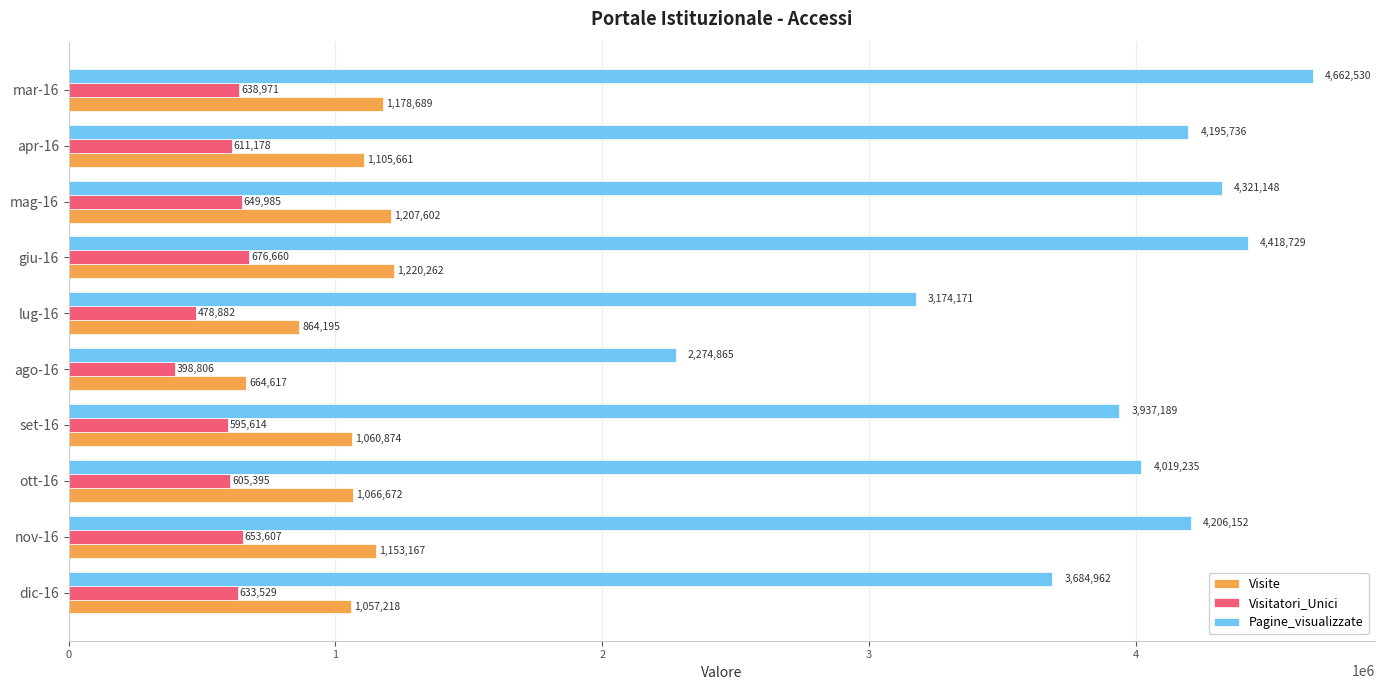

What is the difference between the maximum and minimum values in the Pagine_visualizzate series?

2387665